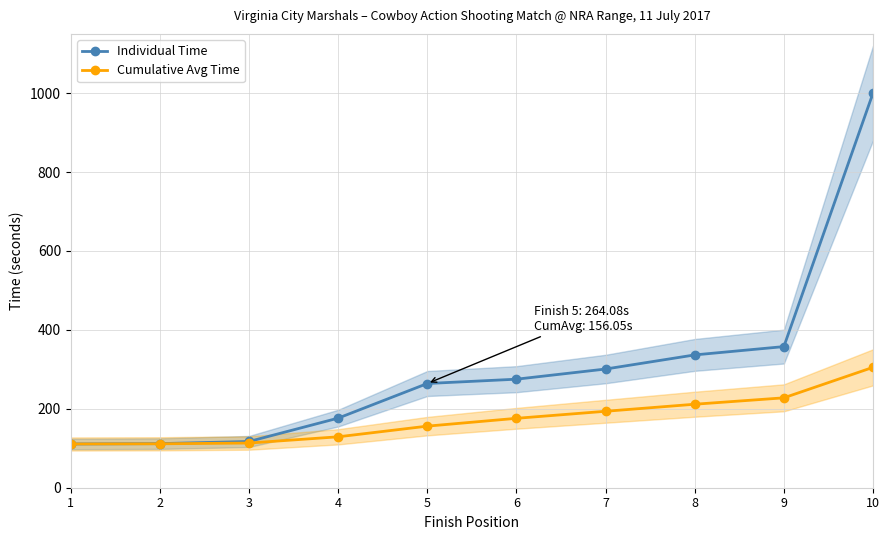

Which series has the largest total across all categories?

Individual Time